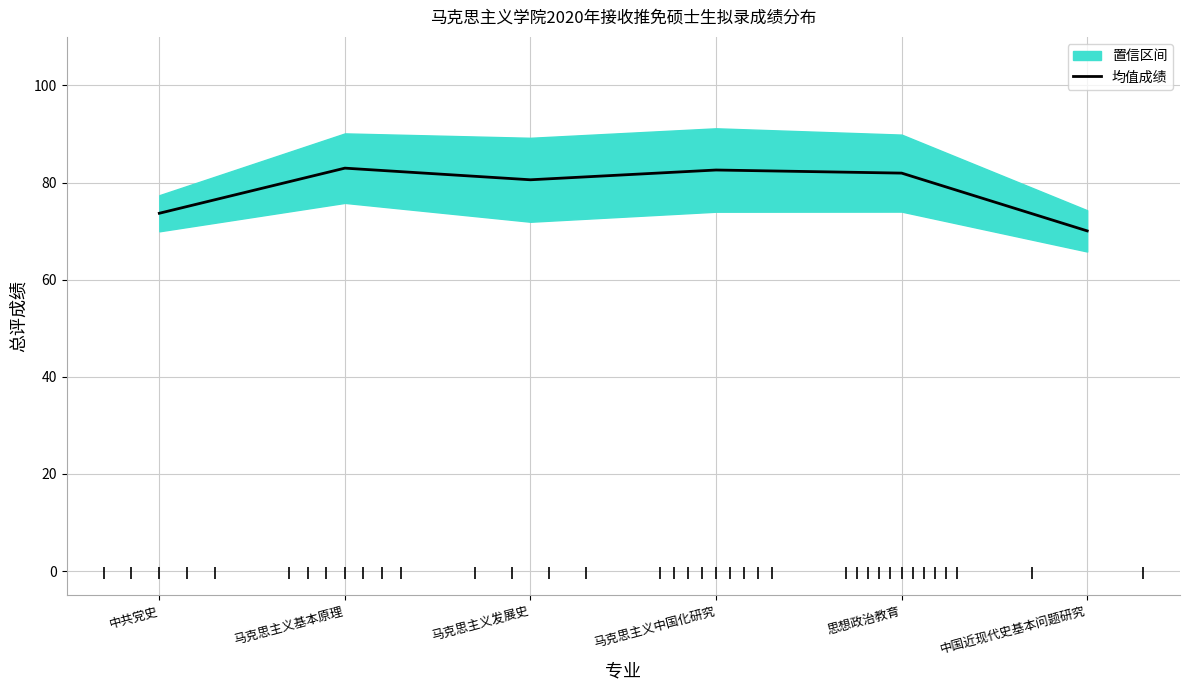

Does the chart display data point markers on the line(s)?

No